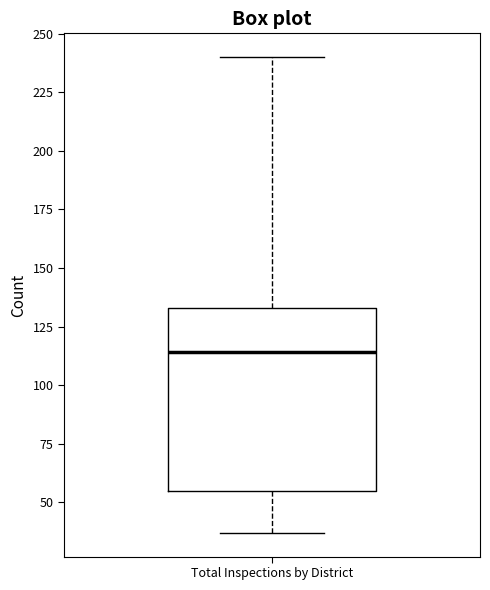

Read this box plot against the y-axis: the position of the median line, the range covered by the box, and the ends of both whiskers. The values are not printed on the chart, so give them approximately, as read against the axis.

median 115, box 55 to 135, whiskers 35 to 240